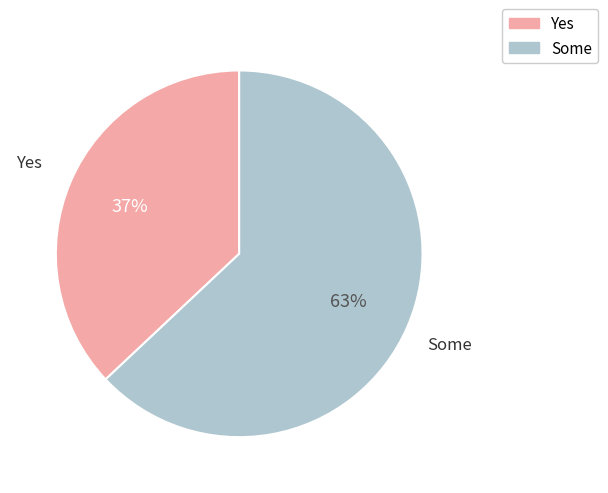

Is there a majority slice in this chart?

Yes